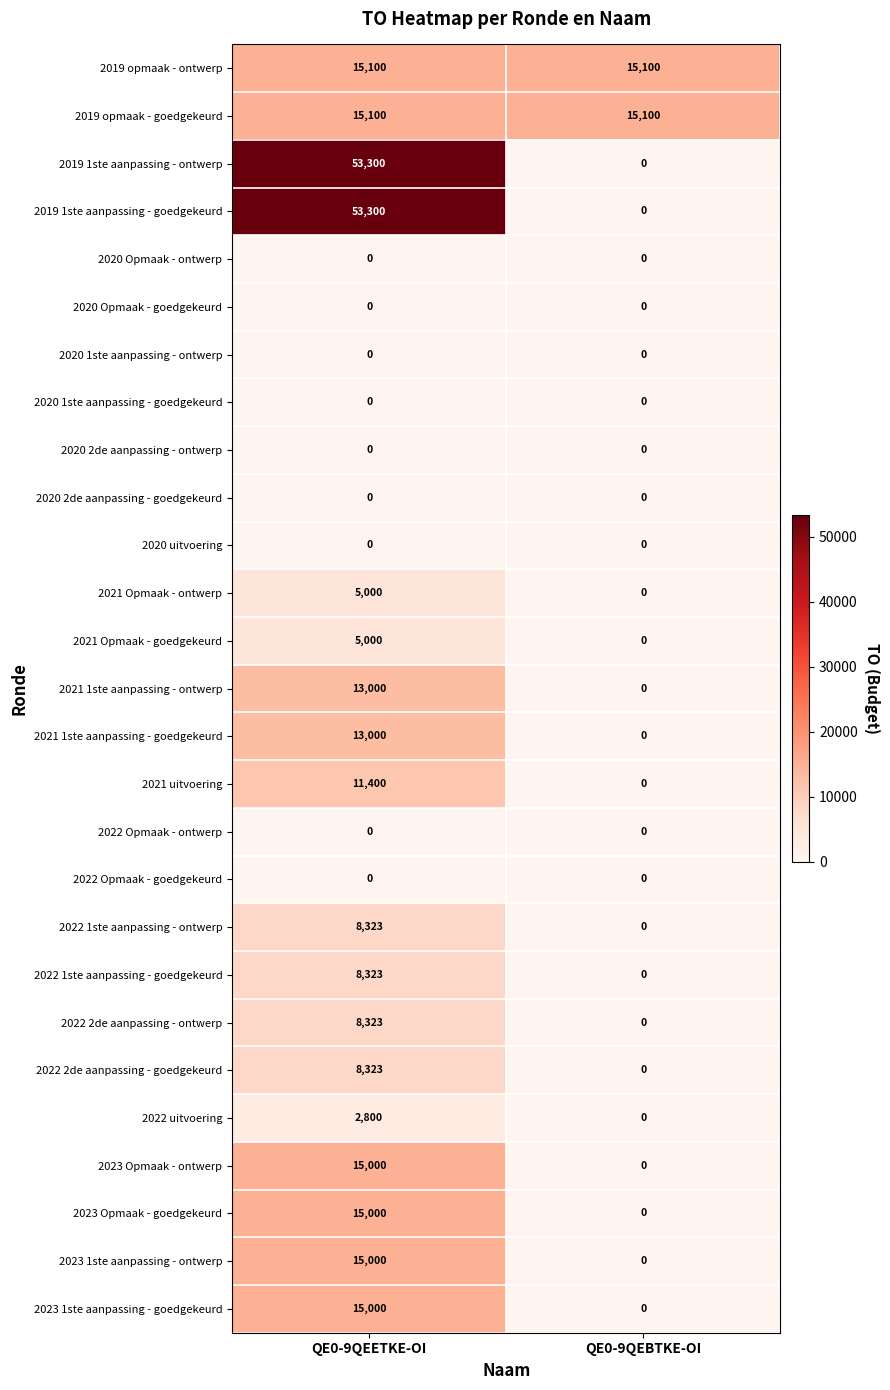

Which category has the highest value across all series?

QE0-9QEETKE-OI